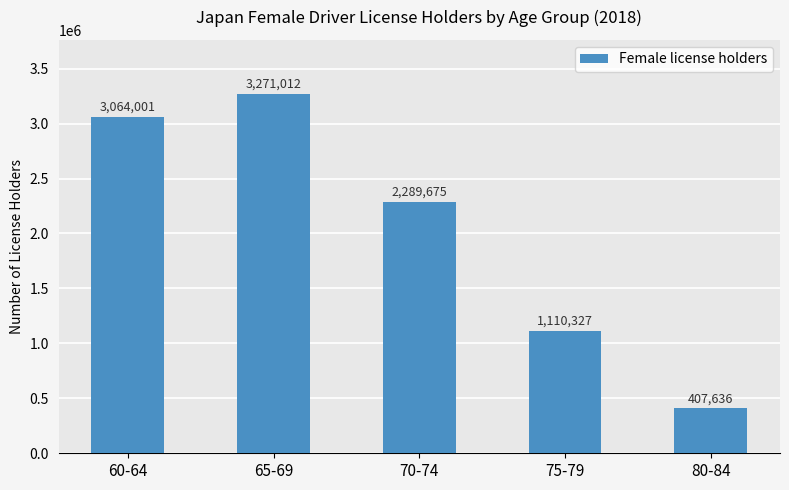

What is the difference between the values at 80-84 and 70-74?

1882039